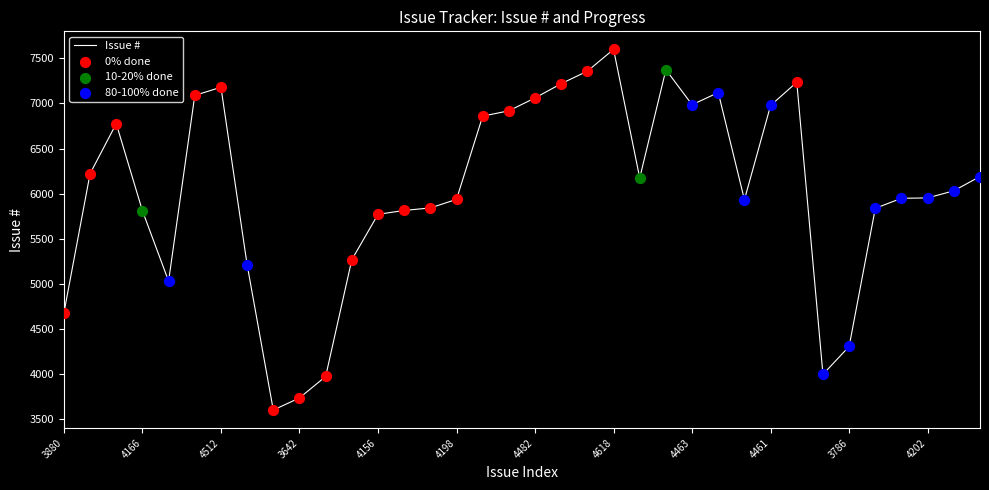

What is the maximum value shown in the chart?

7600.0